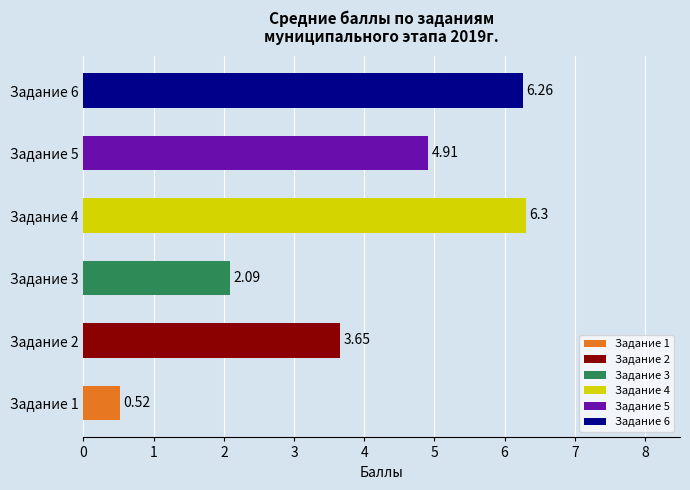

What is the average value?

4.0